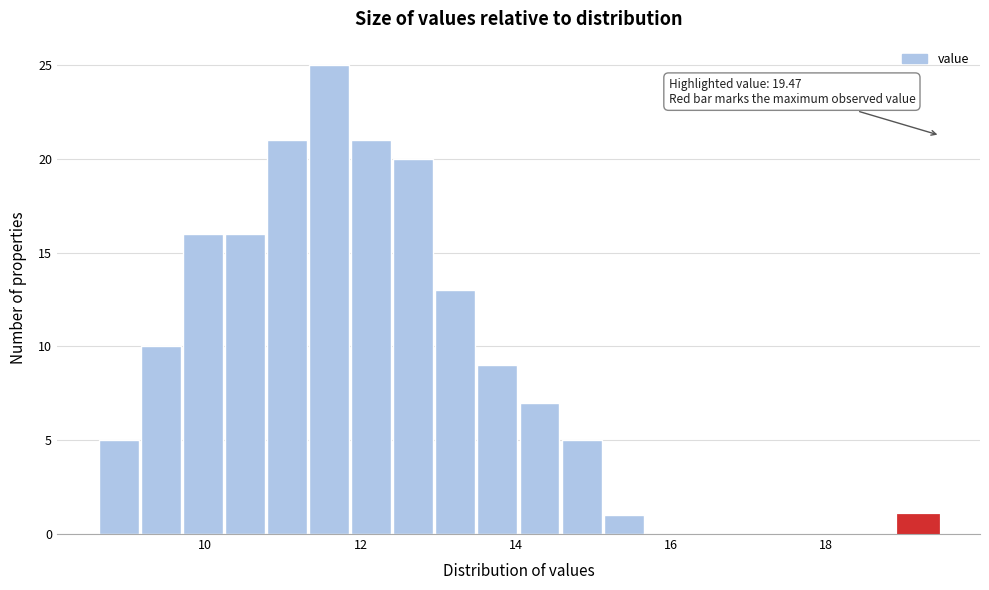

Around what value on the x-axis is the tallest bar? Give the approximate position of its centre, as read against the axis.

11.6